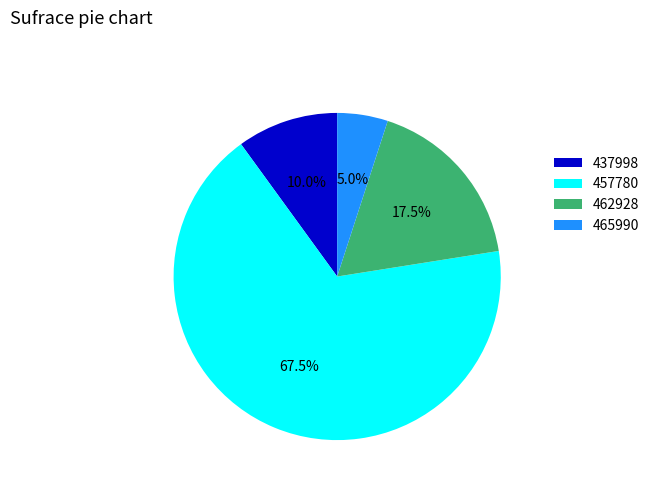

Between 465990 and 457780, which is larger?

457780